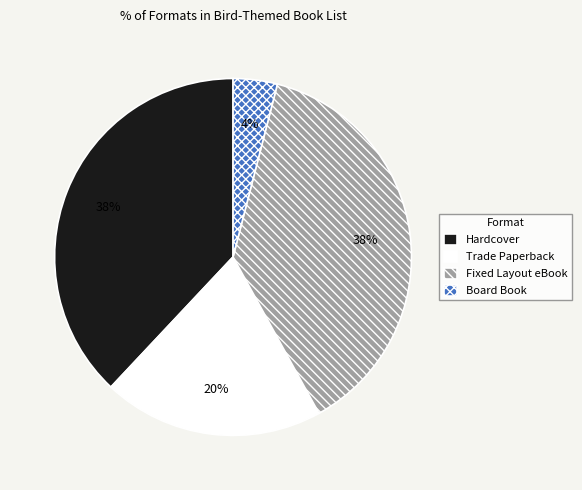

What is the ratio of the value at Fixed Layout eBook to the value at Board Book?

9.5